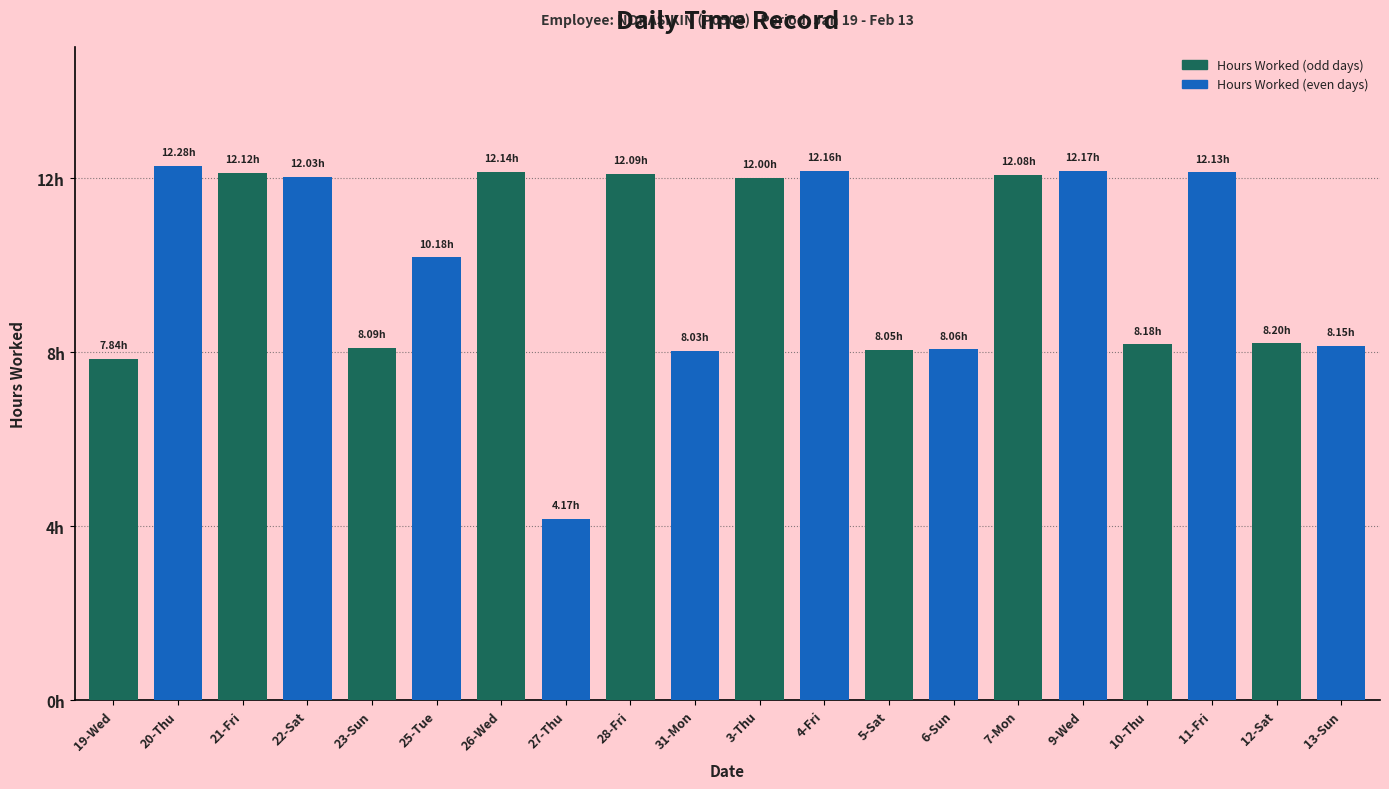

Reading right to left, transcribe all the data shown in this chart.

8.2	8.2	12.1	8.2	12.2	12.1	8.1	8.1	12.2	12.0	8.0	12.1	4.2	12.1	10.2	8.1	12.0	12.1	12.3	7.8